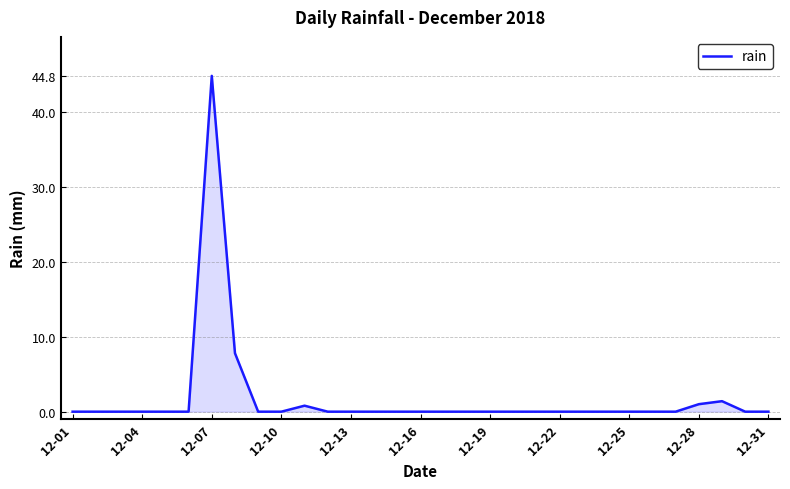

What is the difference between the maximum and minimum values?

44.8